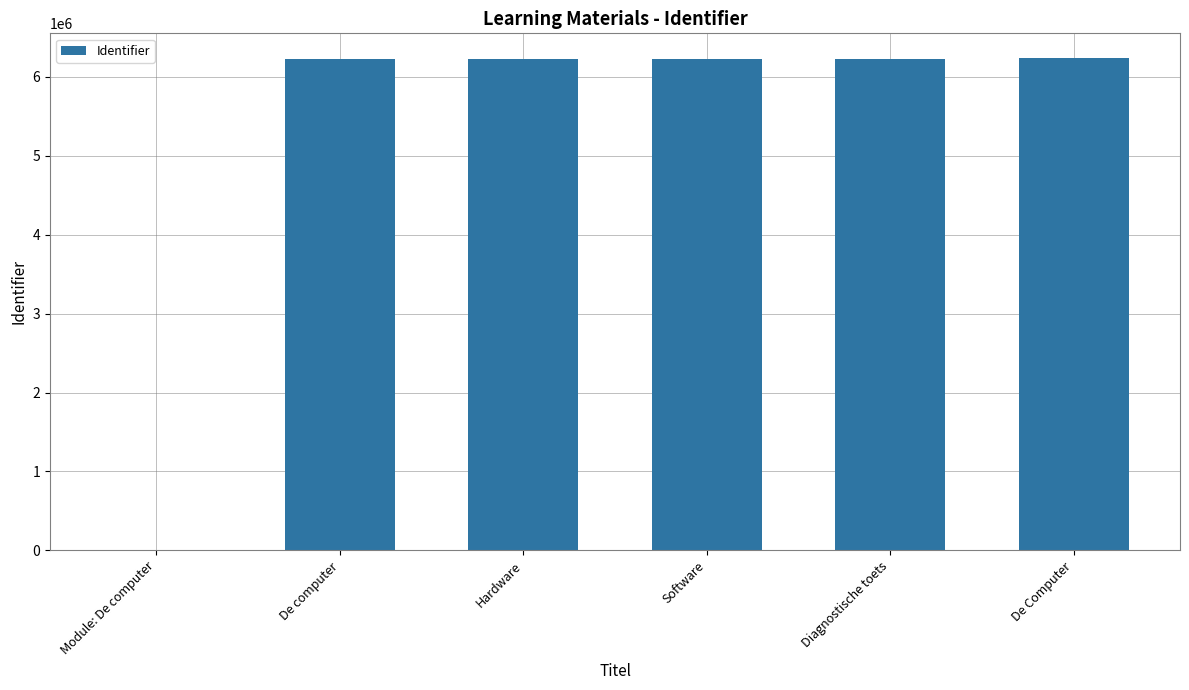

What is the maximum value shown in the chart?

6241003